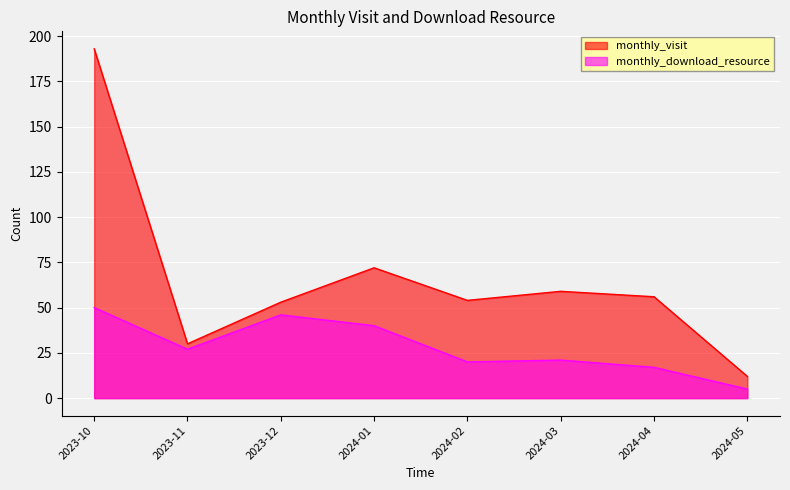

What is the approximate value of monthly_download_resource at 2023-10?

50